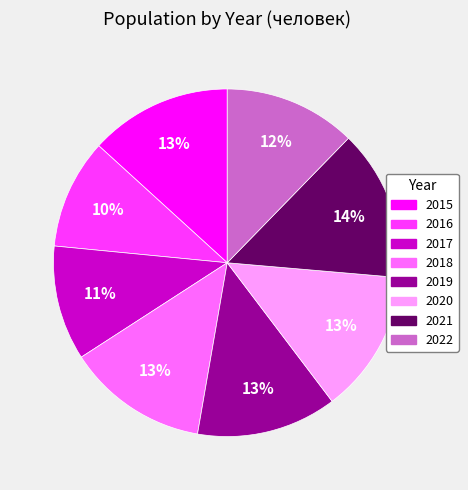

Does 2017 represent more than half of the total?

No